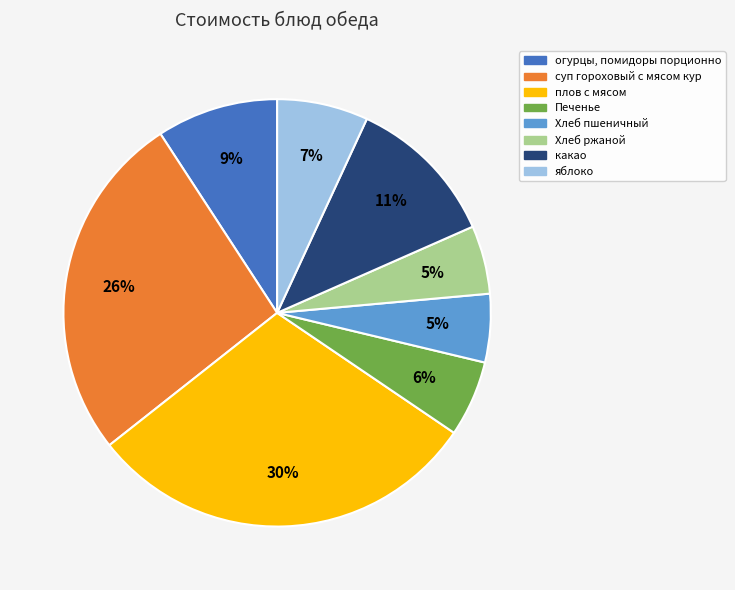

Which has a higher value, Хлеб ржаной or какао?

какао